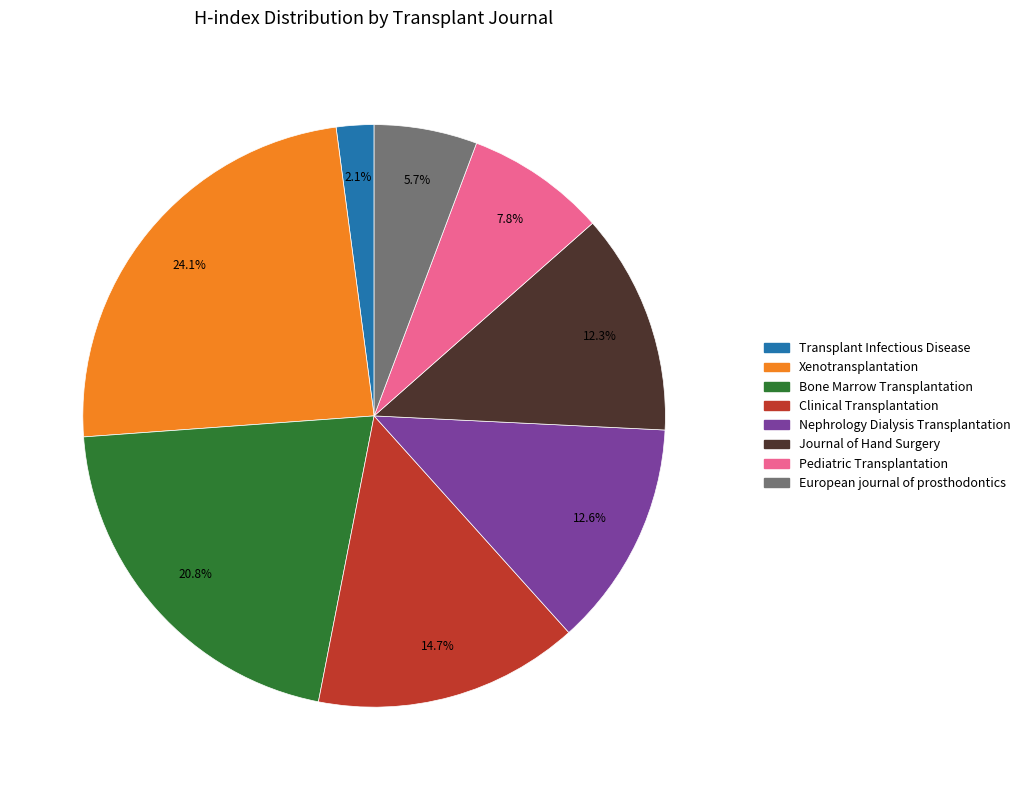

Is there any slice that represents more than half of the pie?

No